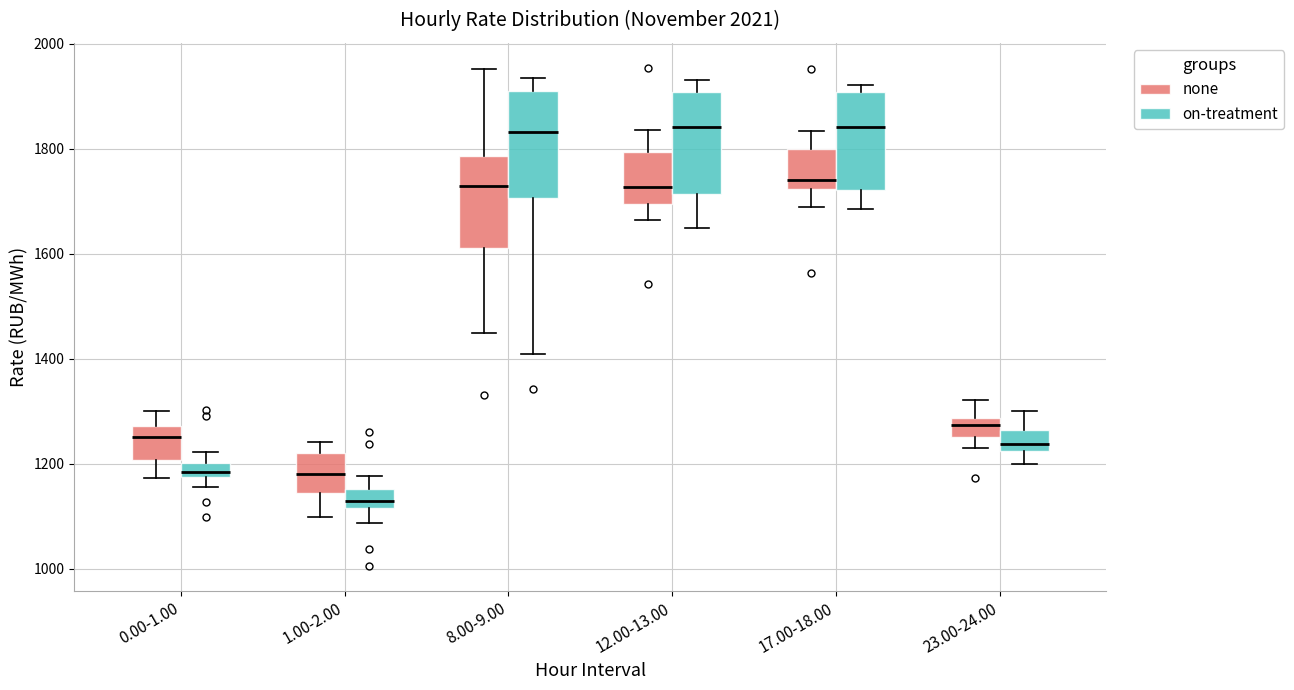

Where does the upper whisker of the box for 12.00-13.00 (none) end on the y-axis? The values are not printed on the chart, so give them approximately, as read against the axis.

1840